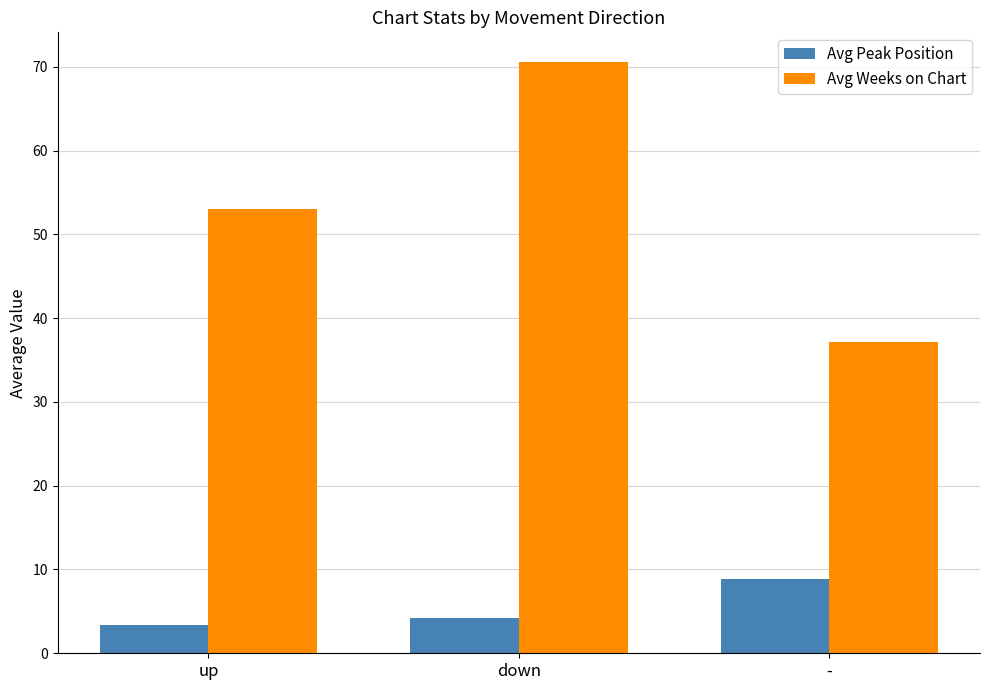

What is the lowest value of the Avg Peak Position series?

3.4